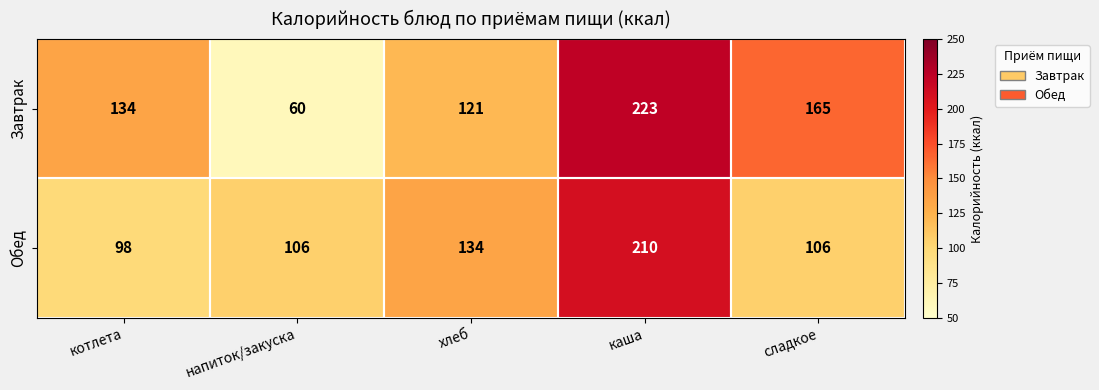

What is the sum of all Обед values?

654